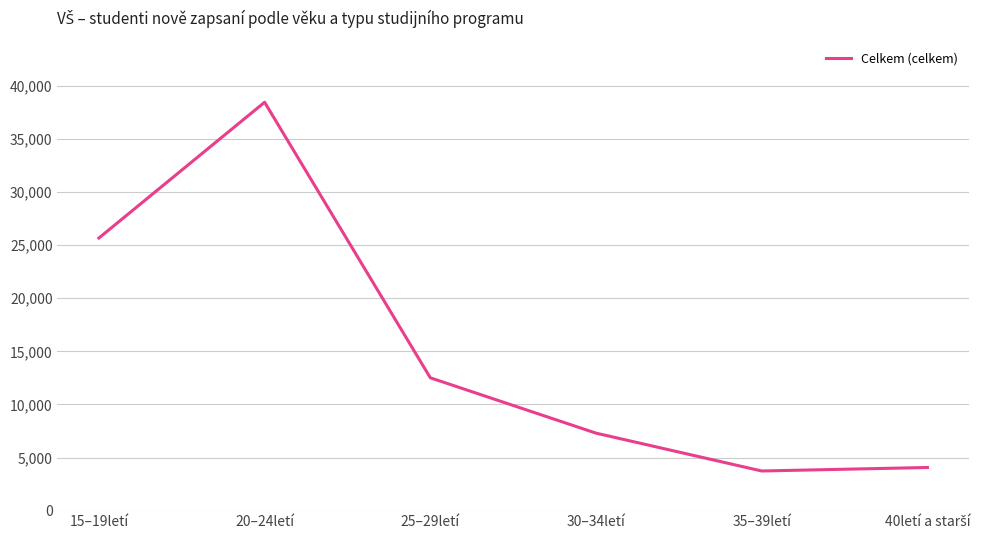

What is the change in value from 25–29letí to 30–34letí?

-5210